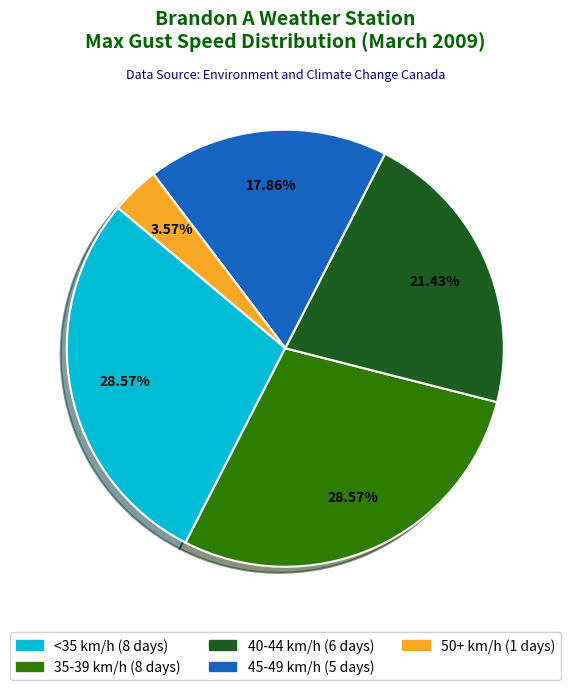

How many slices are in this pie chart?

5